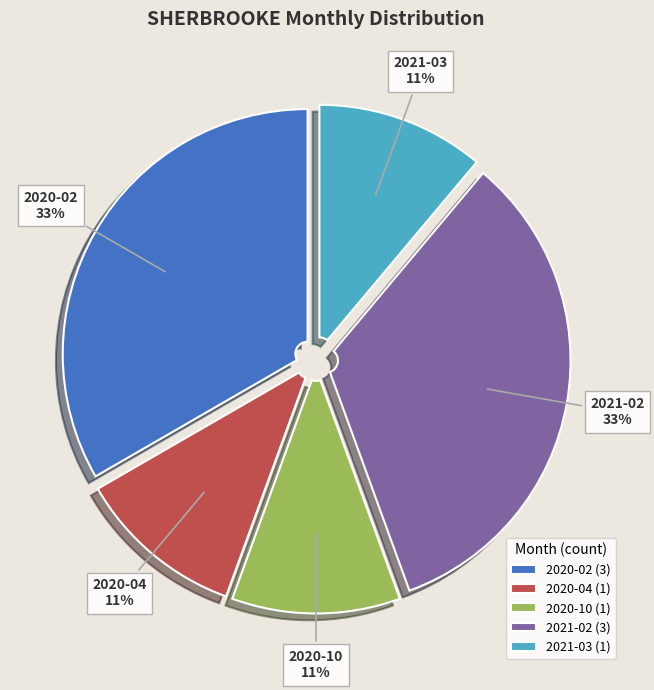

True or false: 2020-10 accounts for 11% of the total.

True